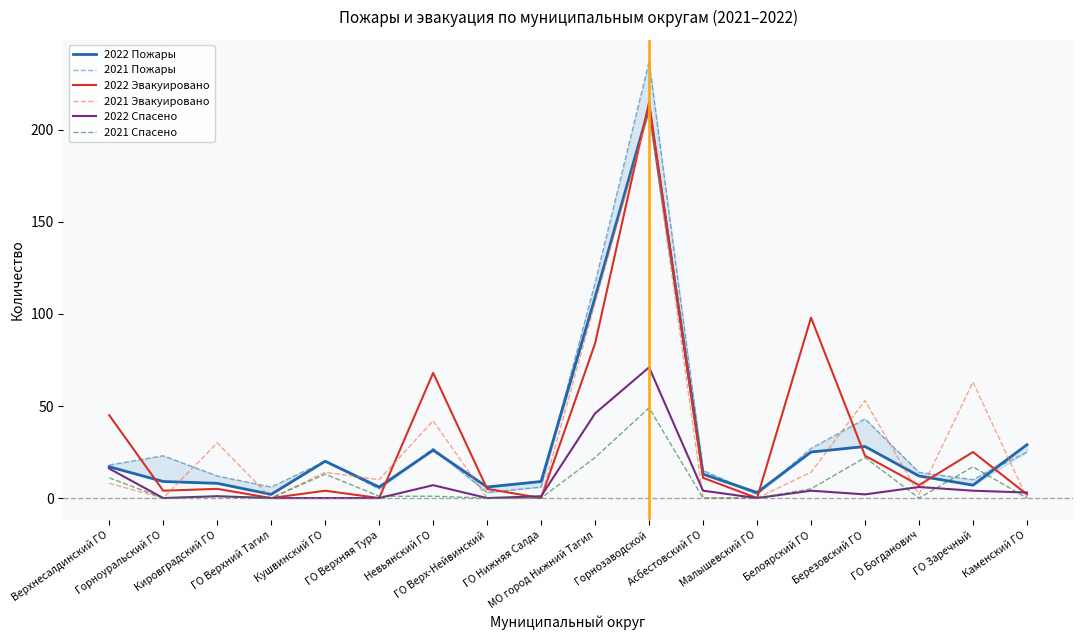

What position from the left is Малышевский ГО?

13